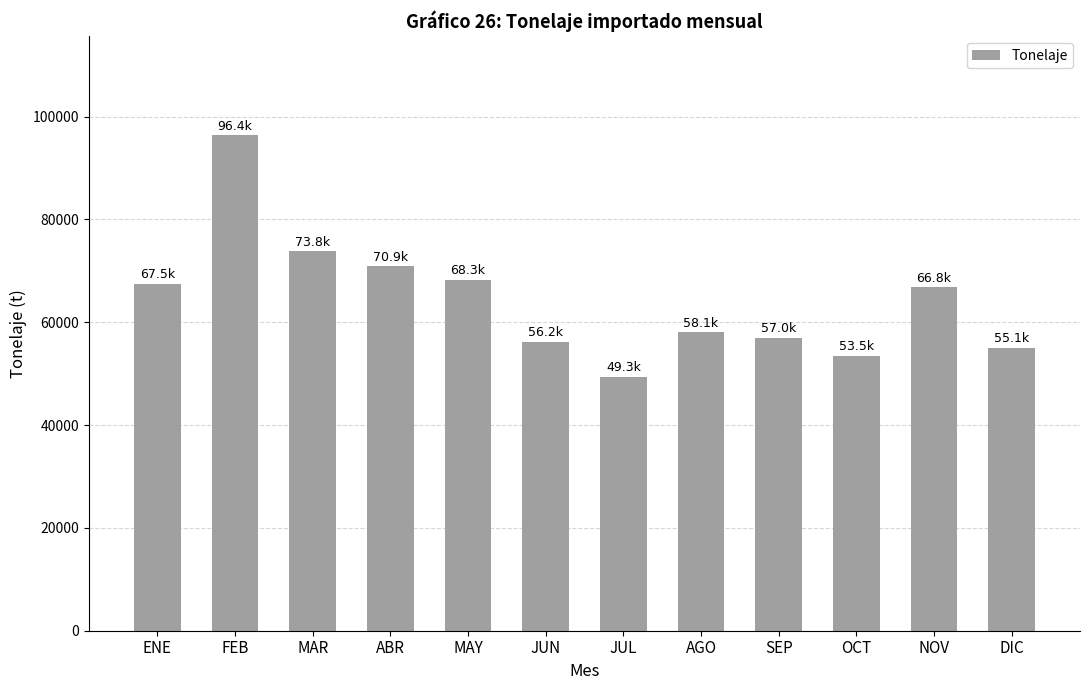

Between DIC and AGO, which is larger?

AGO